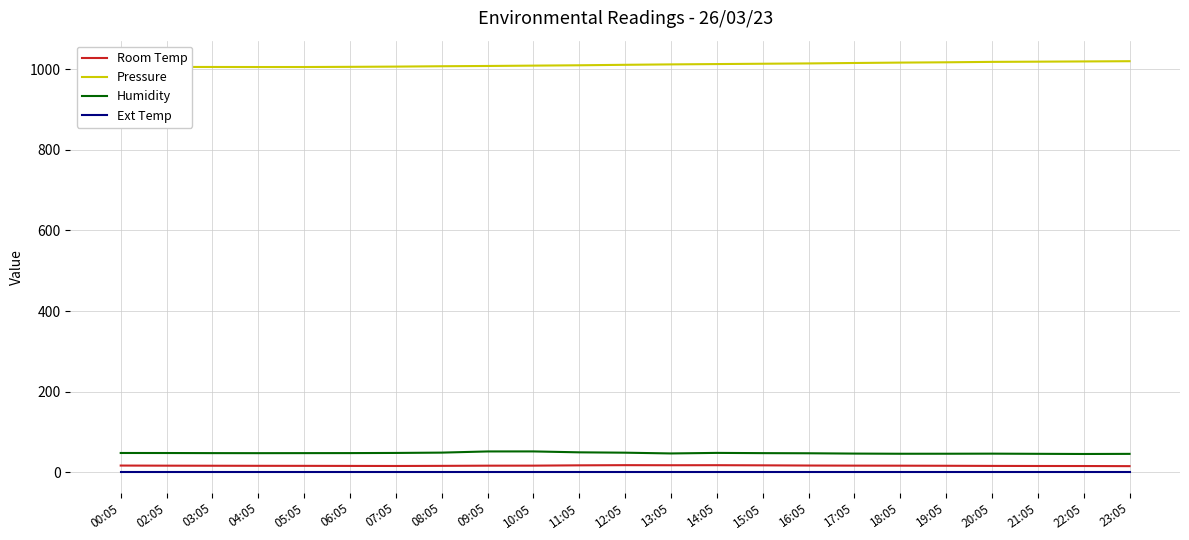

What position from the right is 05:05?

19